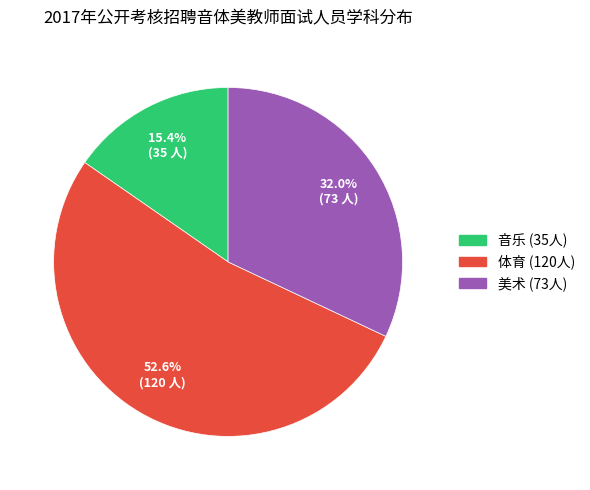

How many slices are in this pie chart?

3